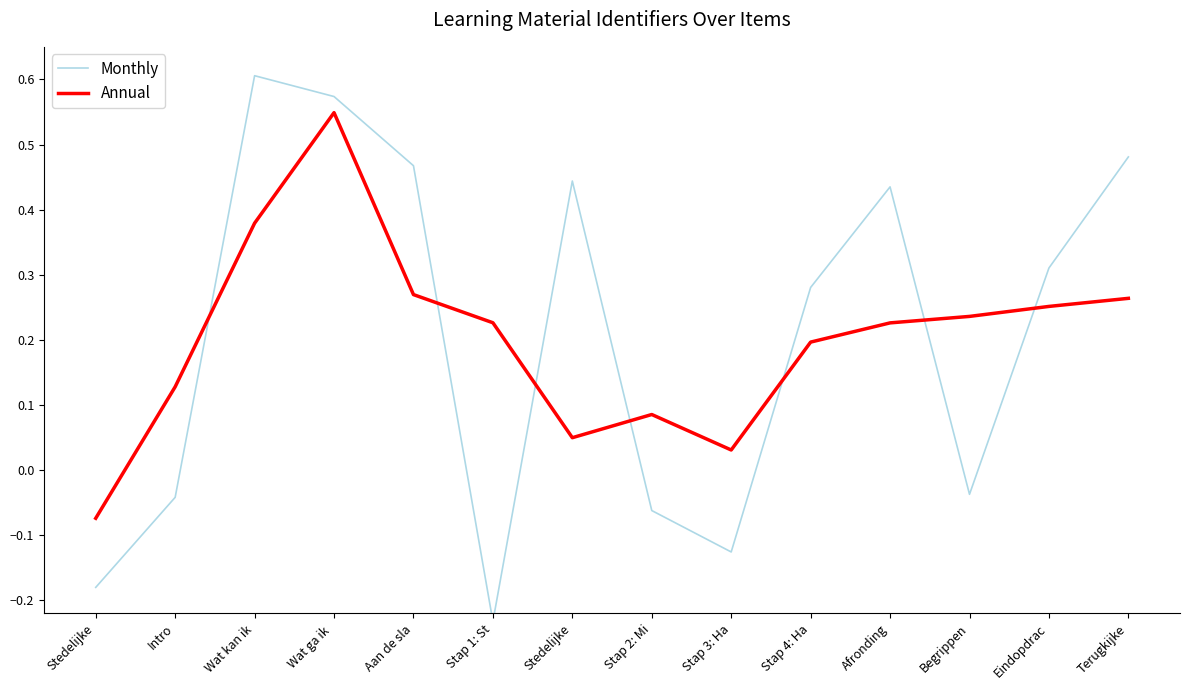

Reading left to right, list all the values displayed in this chart.

Monthly: Stedelijke=-0.2	Intro=-0.0	Wat kan ik=0.6	Wat ga ik =0.6	Aan de sla=0.5	Stap 1: St=-0.2	Stedelijke=0.4	Stap 2: Mi=-0.1	Stap 3: Ha=-0.1	Stap 4: Ha=0.3	Afronding=0.4	Begrippen=-0.0	Eindopdrac=0.3	Terugkijke=0.5
Annual: Stedelijke=-0.1	Intro=0.1	Wat kan ik=0.4	Wat ga ik =0.5	Aan de sla=0.3	Stap 1: St=0.2	Stedelijke=0.0	Stap 2: Mi=0.1	Stap 3: Ha=0.0	Stap 4: Ha=0.2	Afronding=0.2	Begrippen=0.2	Eindopdrac=0.3	Terugkijke=0.3